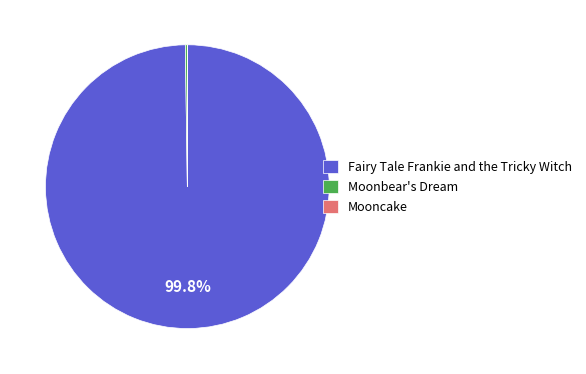

What is the largest slice in the pie chart?

Fairy Tale Frankie and the Tricky Witch